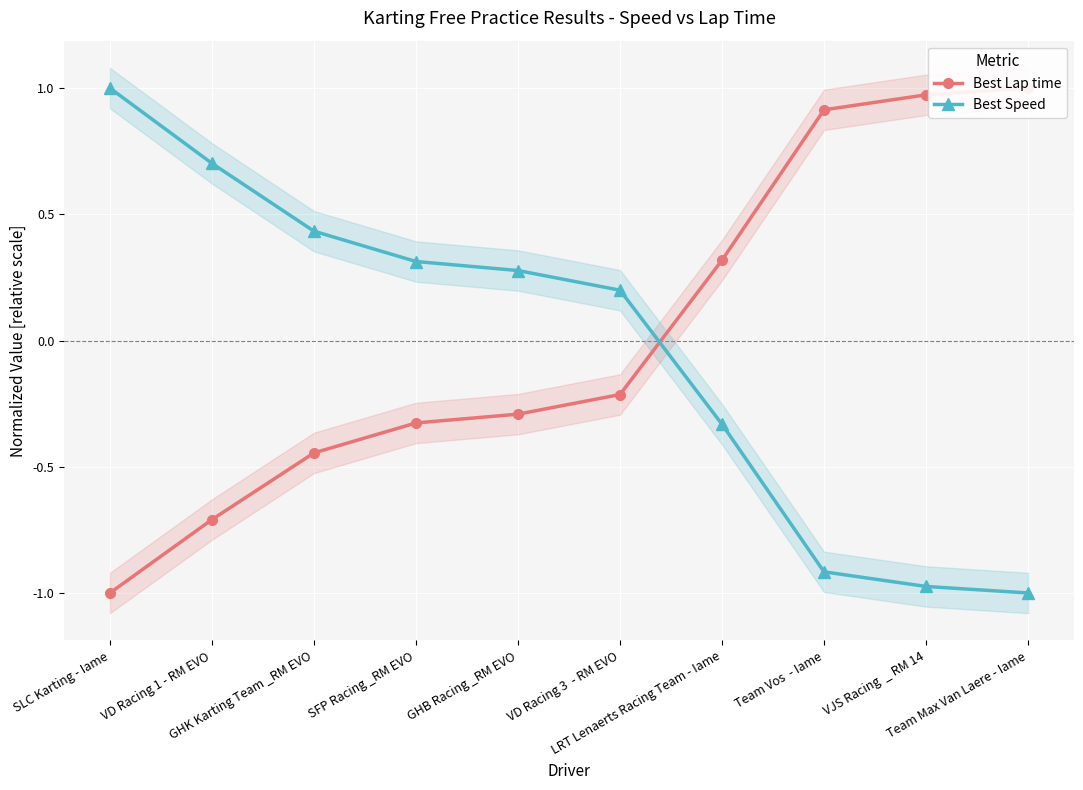

What is the difference between the second highest and second lowest values in the Best Lap time series?

1.7